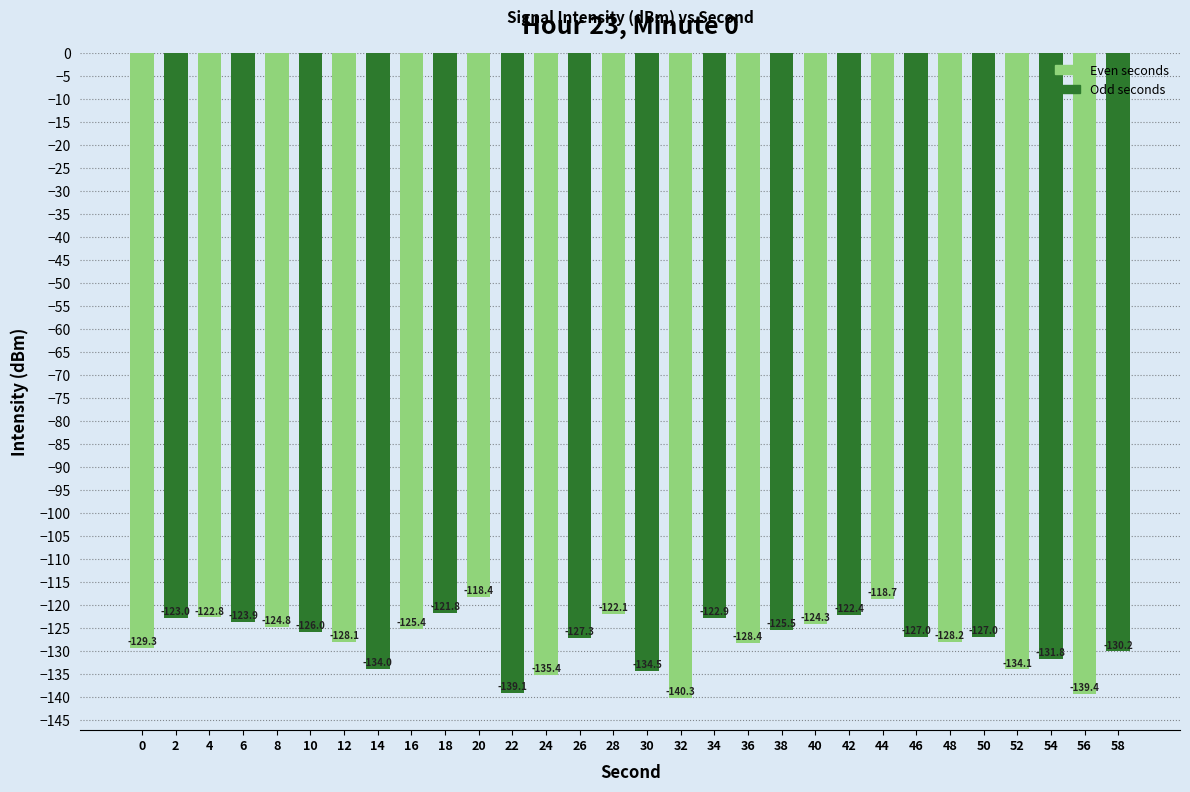

How many bars are there in total?

30